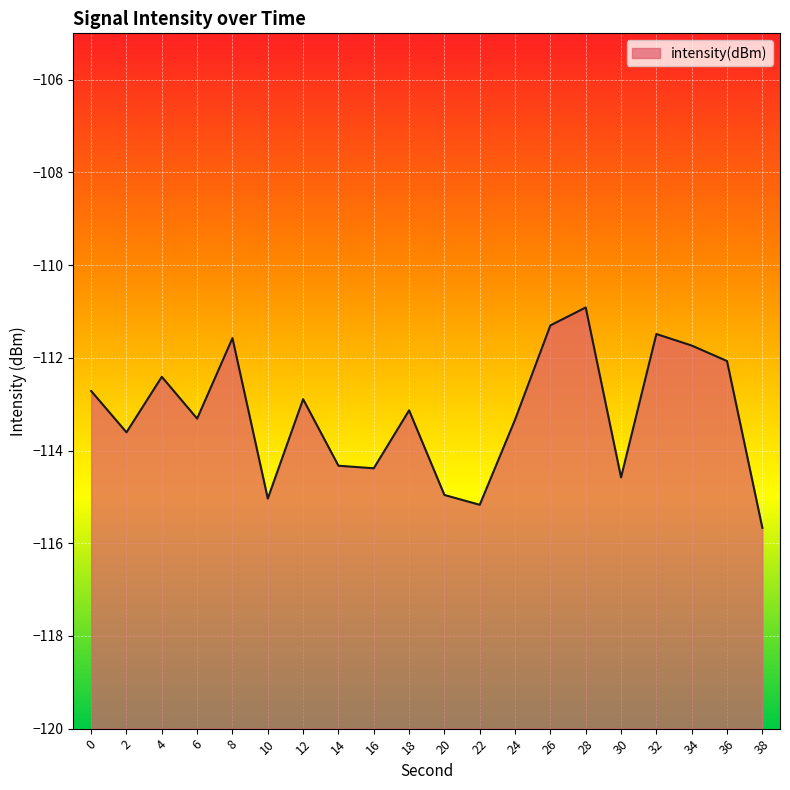

Reading right to left, transcribe all the data shown in this chart.

38=-115.7	36=-112.1	34=-111.7	32=-111.5	30=-114.6	28=-110.9	26=-111.3	24=-113.3	22=-115.2	20=-115.0	18=-113.1	16=-114.4	14=-114.3	12=-112.9	10=-115.0	8=-111.6	6=-113.3	4=-112.4	2=-113.6	0=-112.7